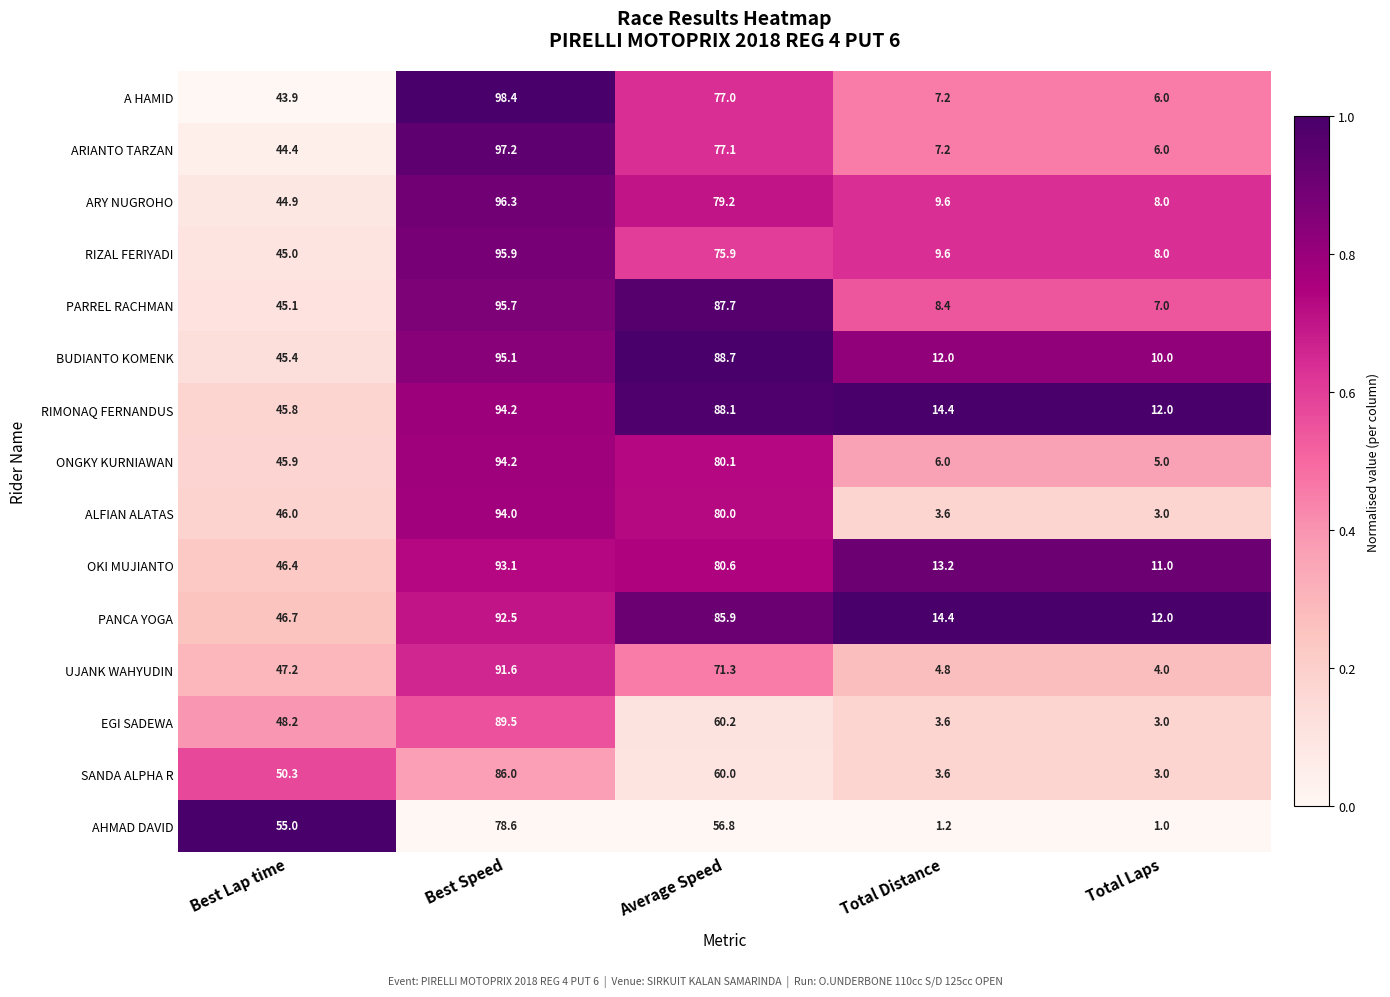

What is the difference between the highest and lowest values at Best Speed?

19.8